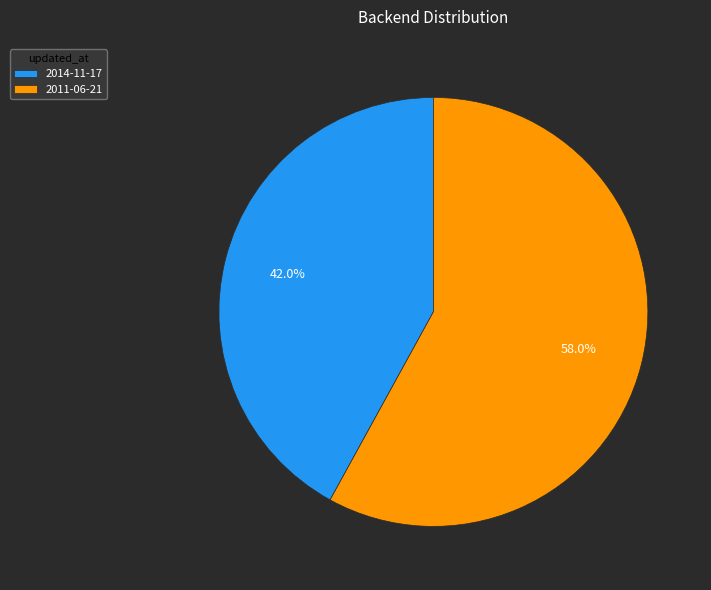

Which slice represents more than half of the pie?

2011-06-21